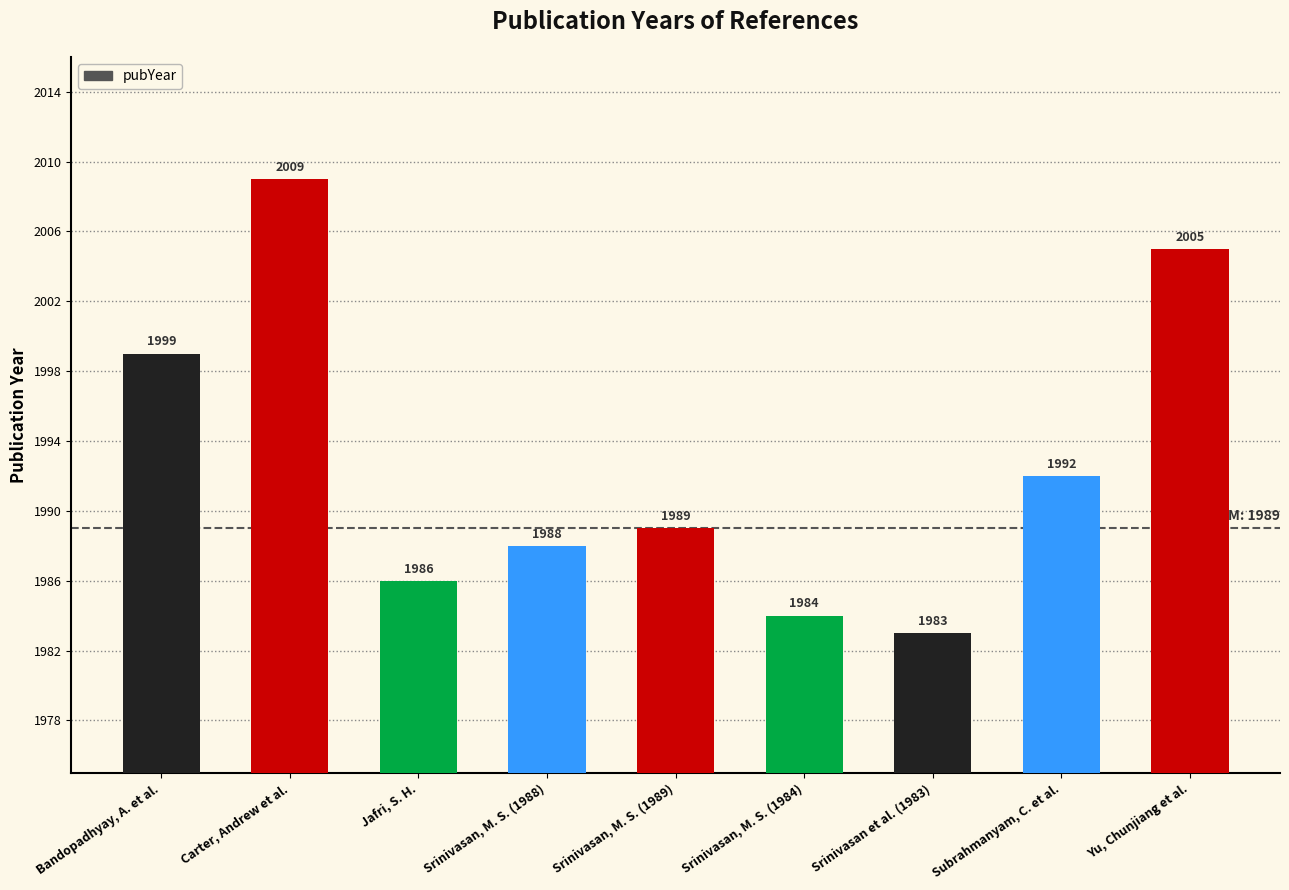

True or false: the data shows 1107 at Yu, Chunjiang et al..

False